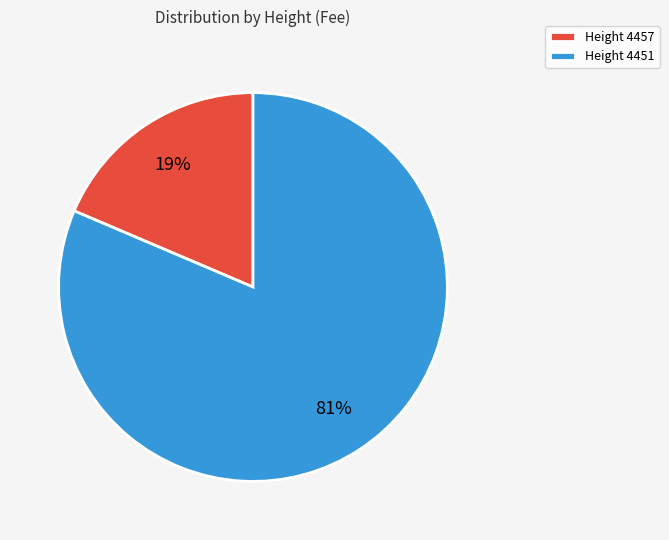

True or false: Height 4451 accounts for 73% of the total.

False